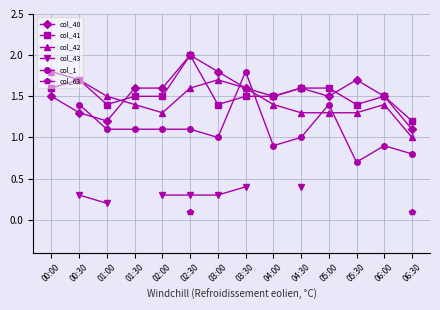

What is the label of the 3rd point from the left?

01:00